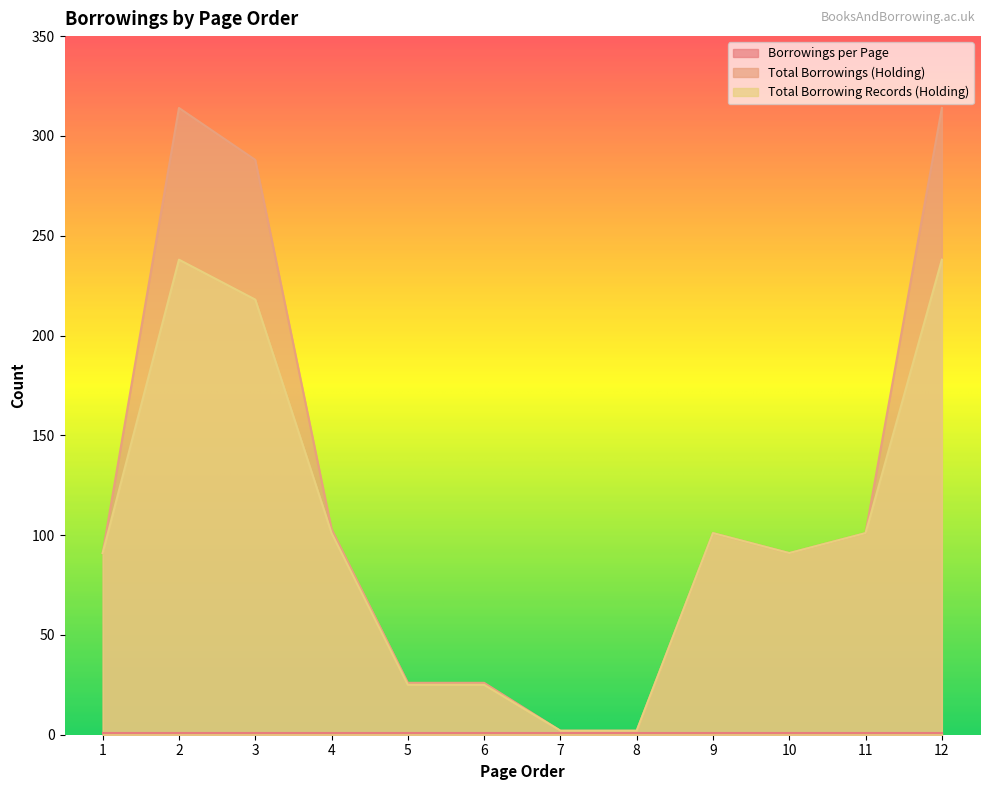

What is the sum of all Total Borrowings (Holding) values?

1459